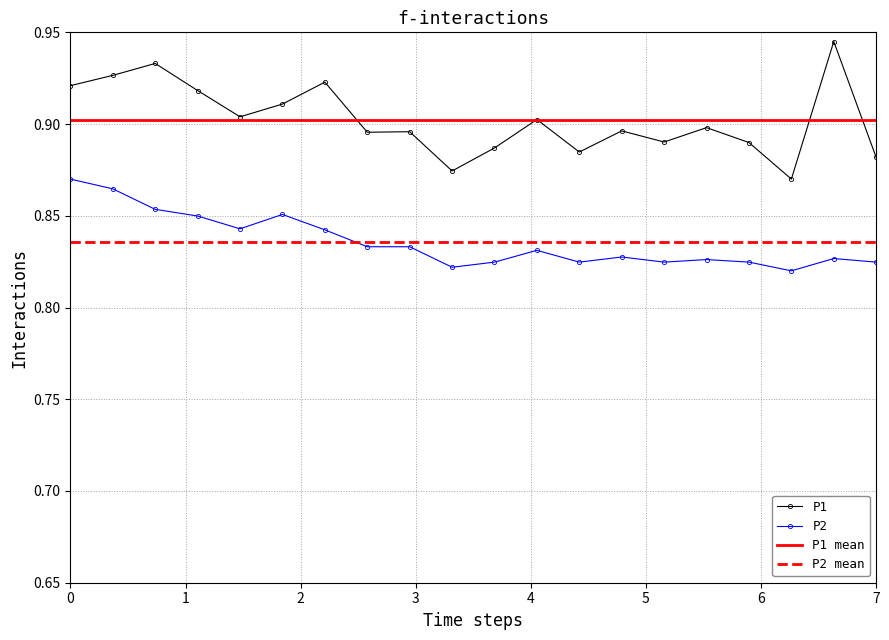

True or false: P2 and P1 cross at least once.

False